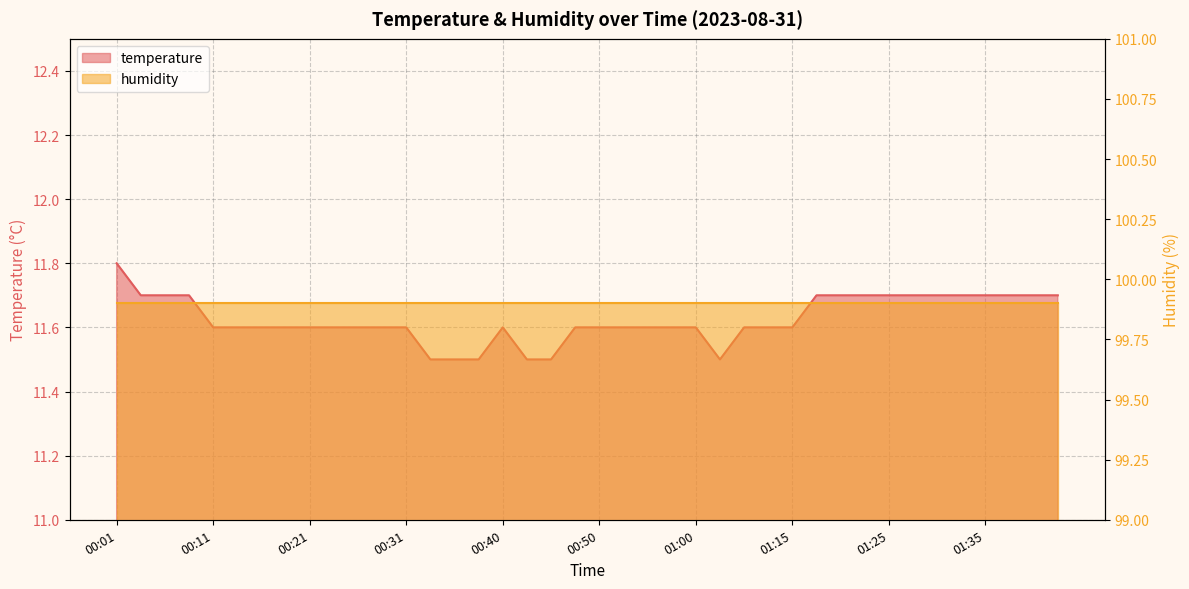

Which category has the lowest value across all series?

00:33